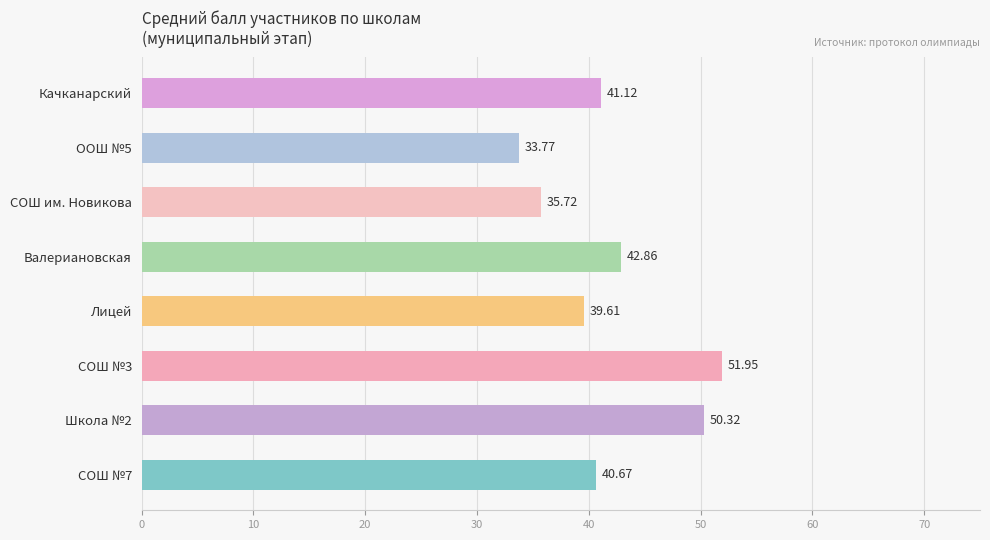

Between Лицей and Валериановская, which is larger?

Валериановская